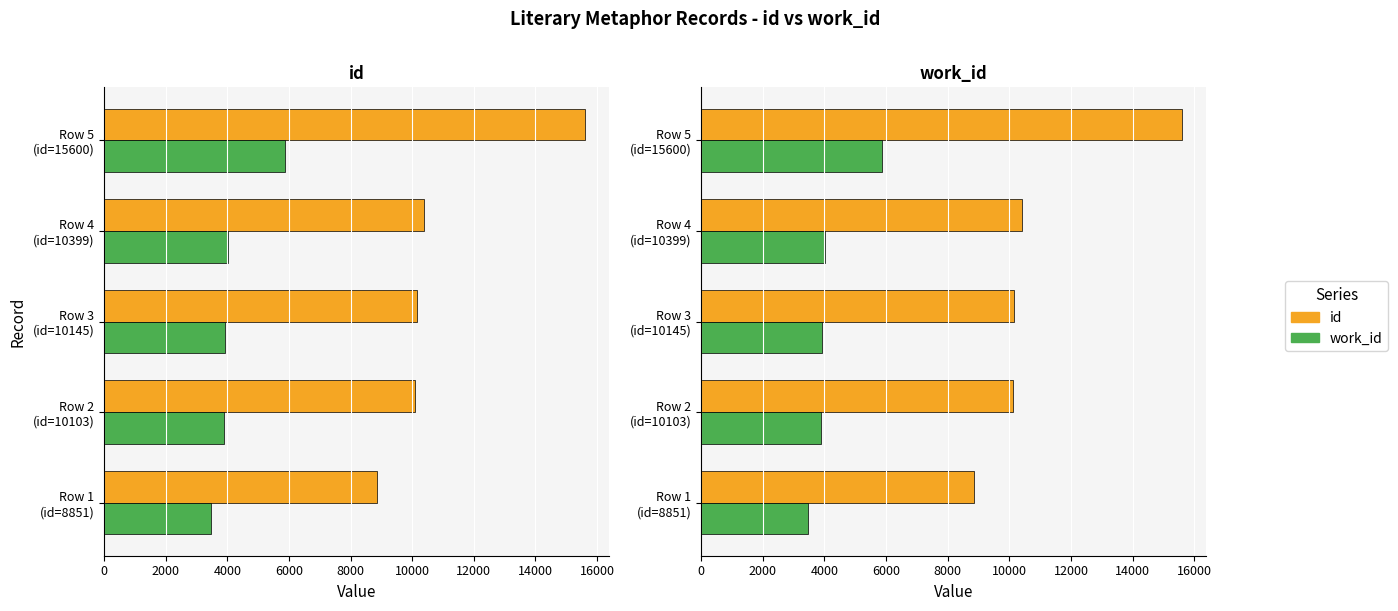

Does the chart contain stacked bars?

No